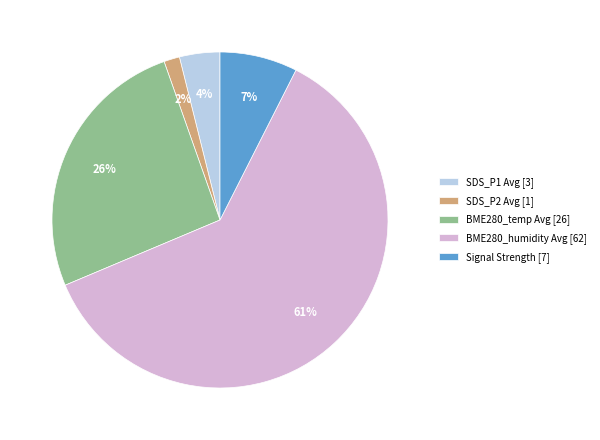

Which category has the biggest portion of the pie?

BME280_humidity Avg [62]